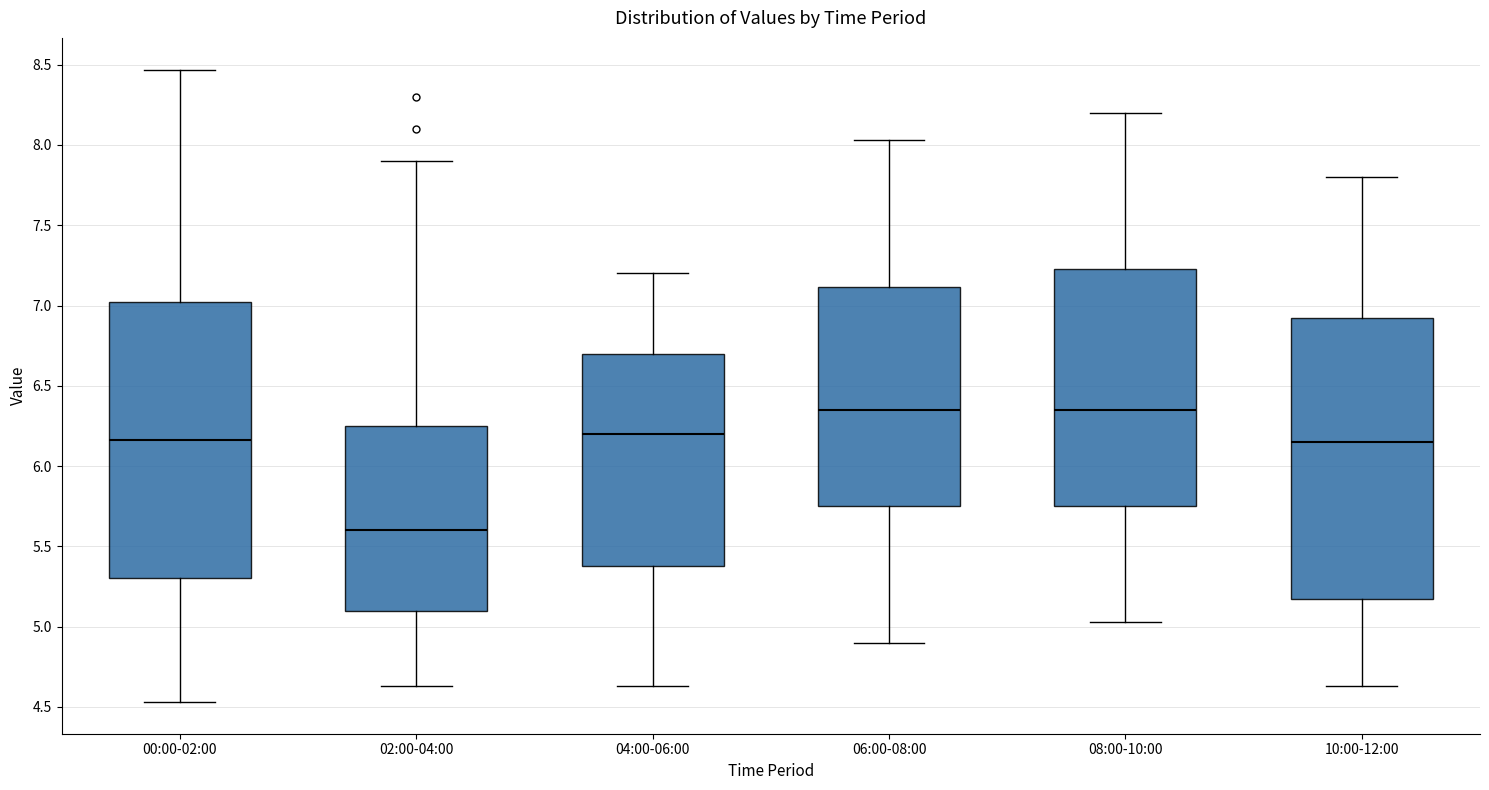

Reading left to right, transcribe this box plot: for each box, give where its median line is, the range the box spans, and where its two whiskers end, as read against the y-axis. The values are not printed on the chart, so give them approximately, as read against the axis.

00:00-02:00: median 6.15, box 5.30 to 7.05, whiskers 4.55 to 8.45
02:00-04:00: median 5.60, box 5.10 to 6.25, whiskers 4.65 to 7.90
04:00-06:00: median 6.20, box 5.40 to 6.70, whiskers 4.65 to 7.20
06:00-08:00: median 6.35, box 5.75 to 7.10, whiskers 4.90 to 8.05
08:00-10:00: median 6.35, box 5.75 to 7.25, whiskers 5.05 to 8.20
10:00-12:00: median 6.15, box 5.20 to 6.95, whiskers 4.65 to 7.80